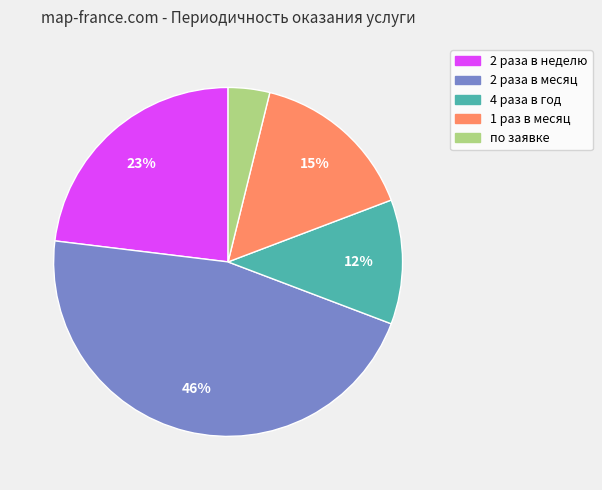

True or false: 2 раза в неделю accounts for 10% of the total.

False